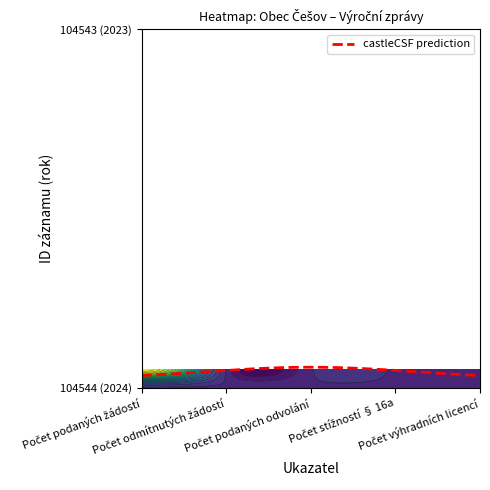

The value of 104544 at Počet podaných odvolání is 0. True or false?

True